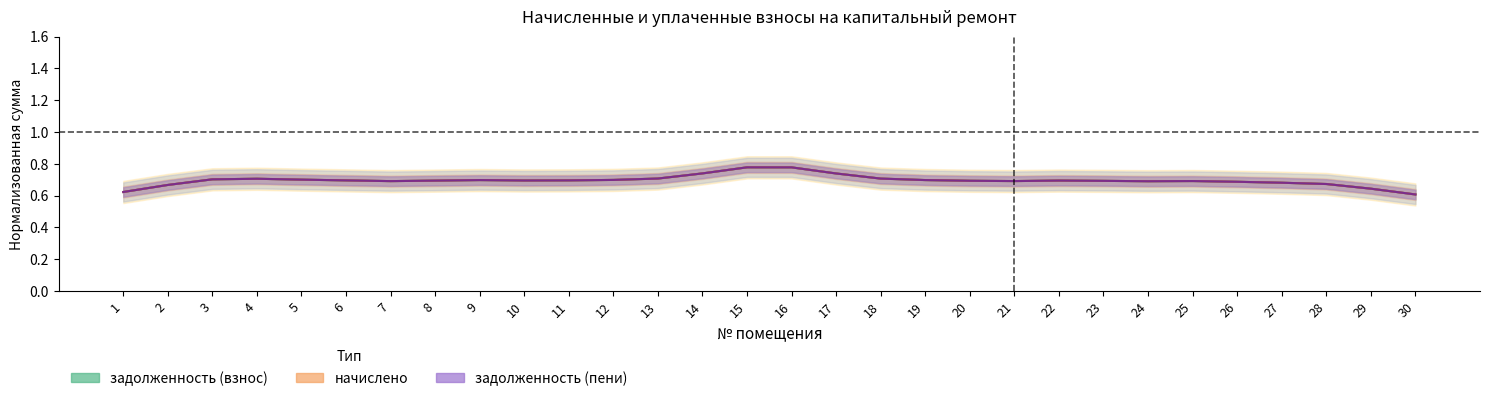

Rank the categories by задолженность (пени) value from highest to lowest.

15, 16, 14, 17, 13, 18, 4, 3, 5, 12, 19, 9, 11, 6, 10, 22, 8, 20, 23, 25, 21, 7, 24, 26, 27, 28, 2, 29, 1, 30